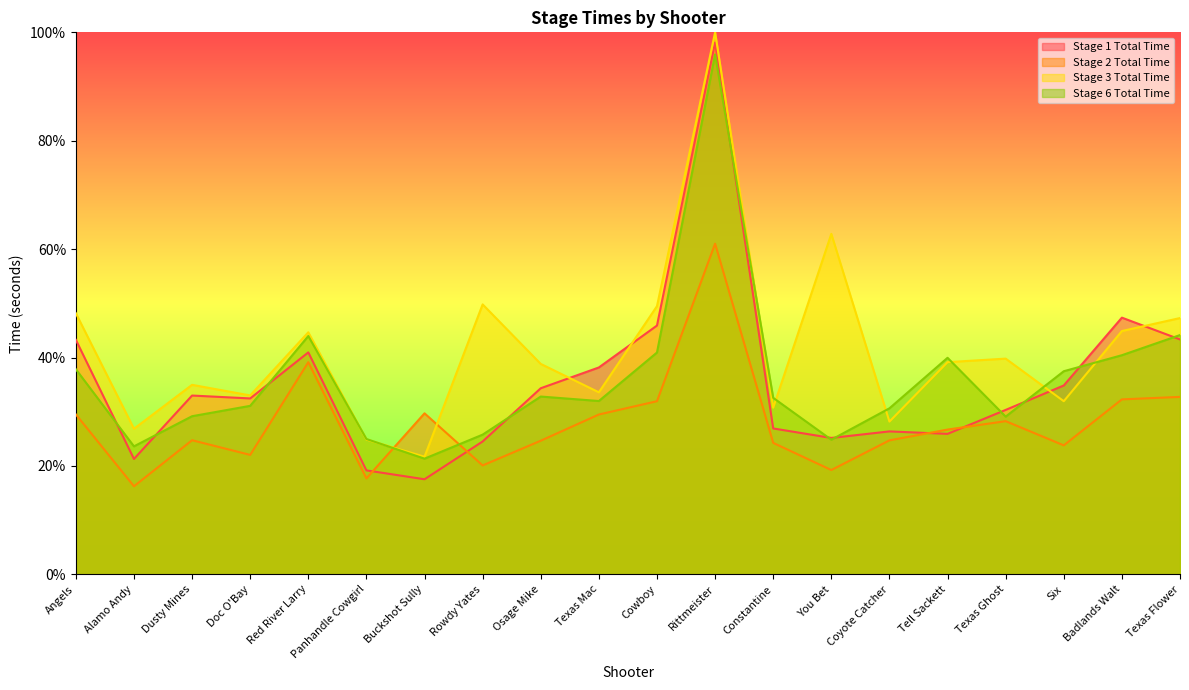

Where does the Stage 3 Total Time series first go above 39?

Angels